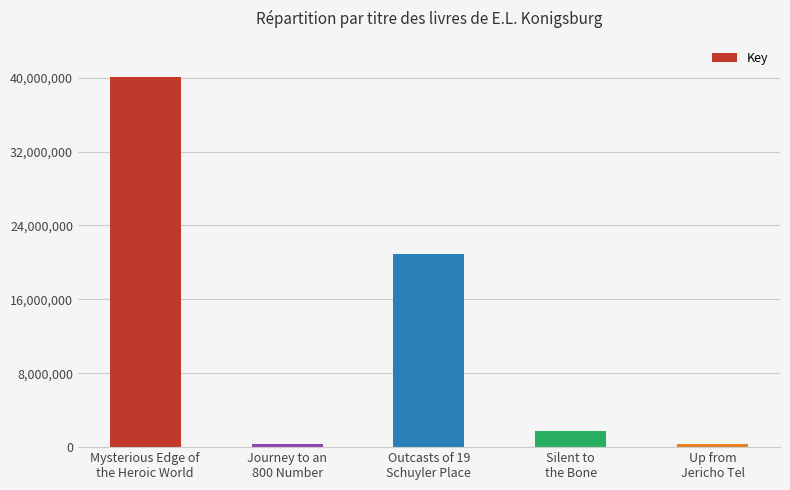

Is it true that the value at Mysterious Edge of
the Heroic World is 63881411?

False